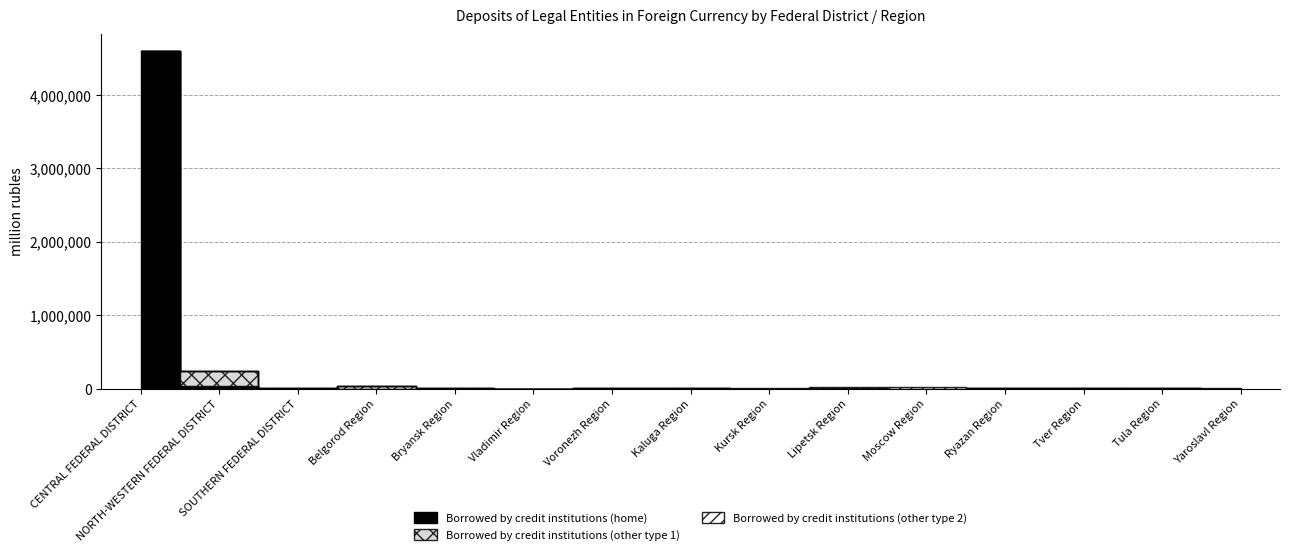

Between which two adjacent categories do Borrowed by credit institutions (home) and Borrowed by credit institutions (other type 2) first intersect?

SOUTHERN FEDERAL DISTRICT and Belgorod Region